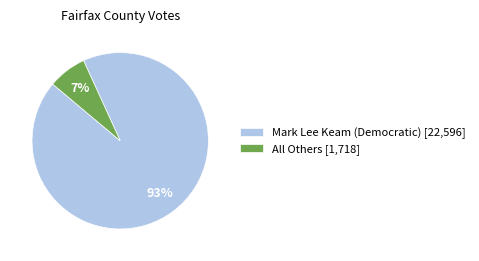

To the nearest percent, what portion does All Others represent?

7%